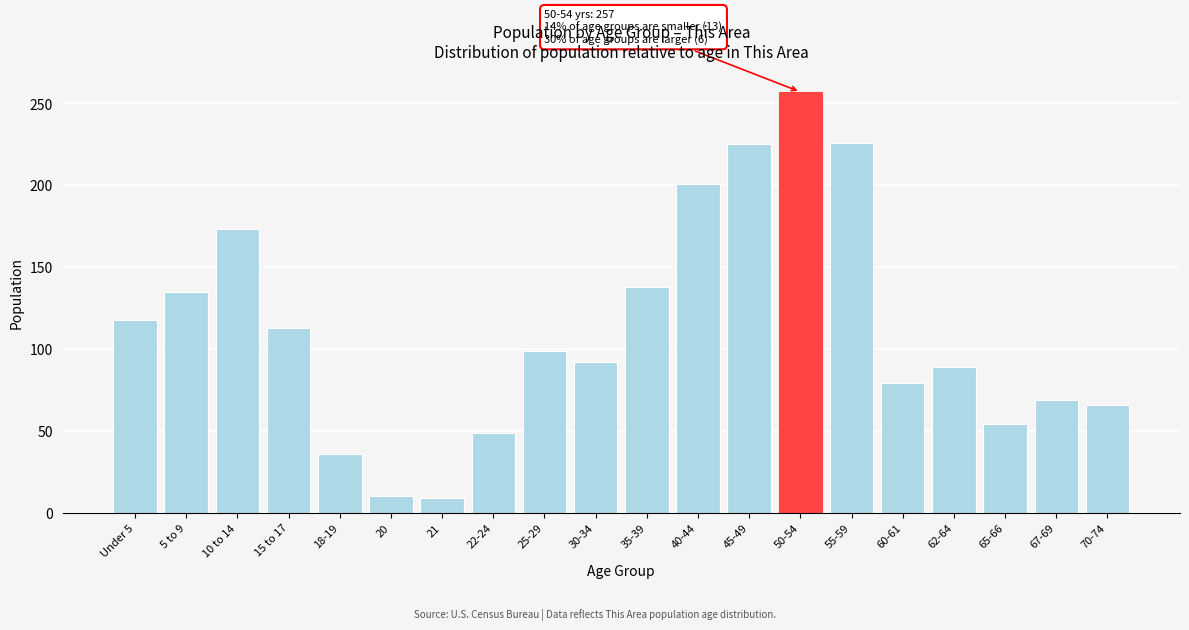

Which has a higher value, 30-34 or 50-54?

50-54